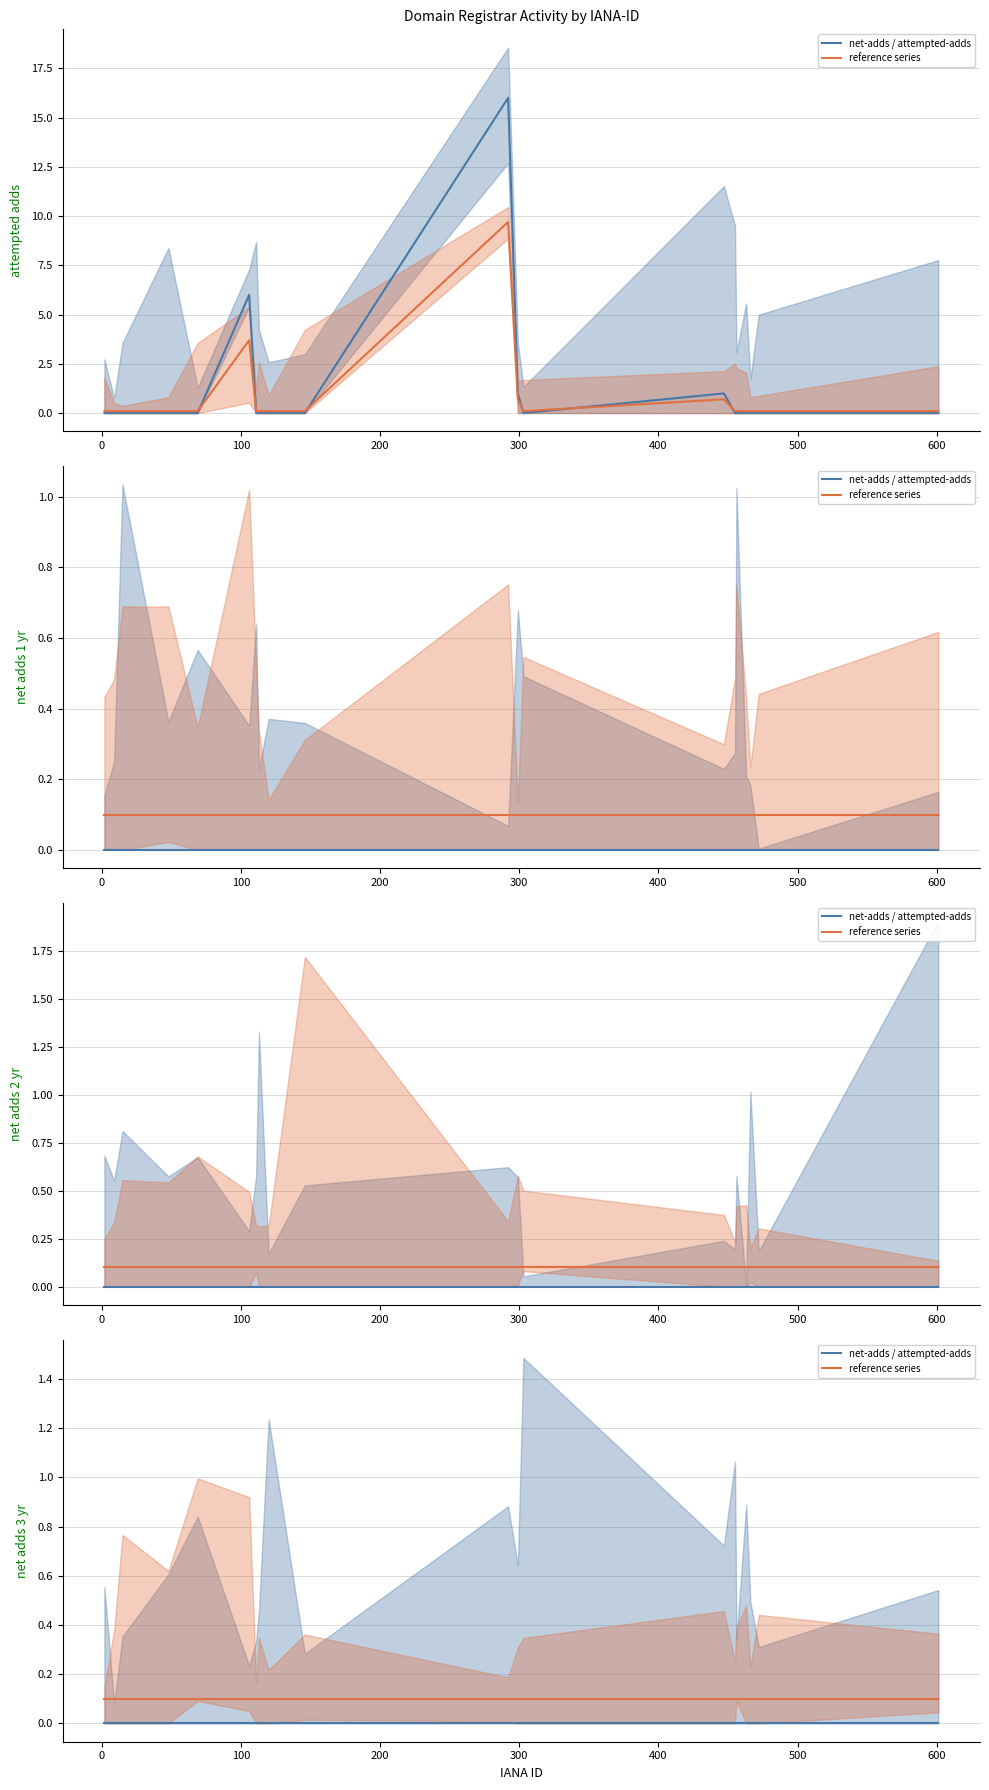

How many lines are shown in the chart?

2